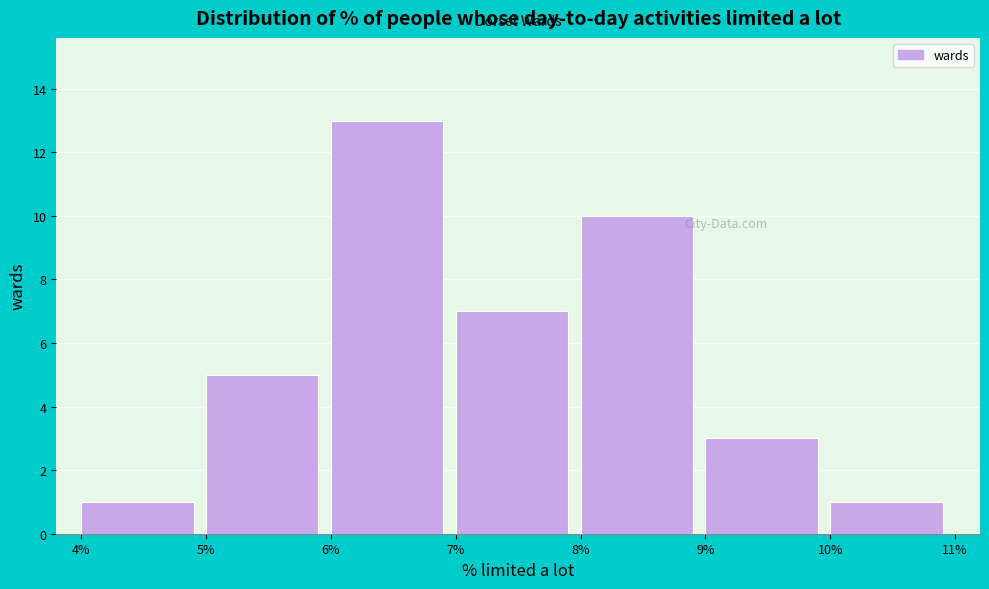

Over which range of the x-axis is the bar tallest?

6% to 7%